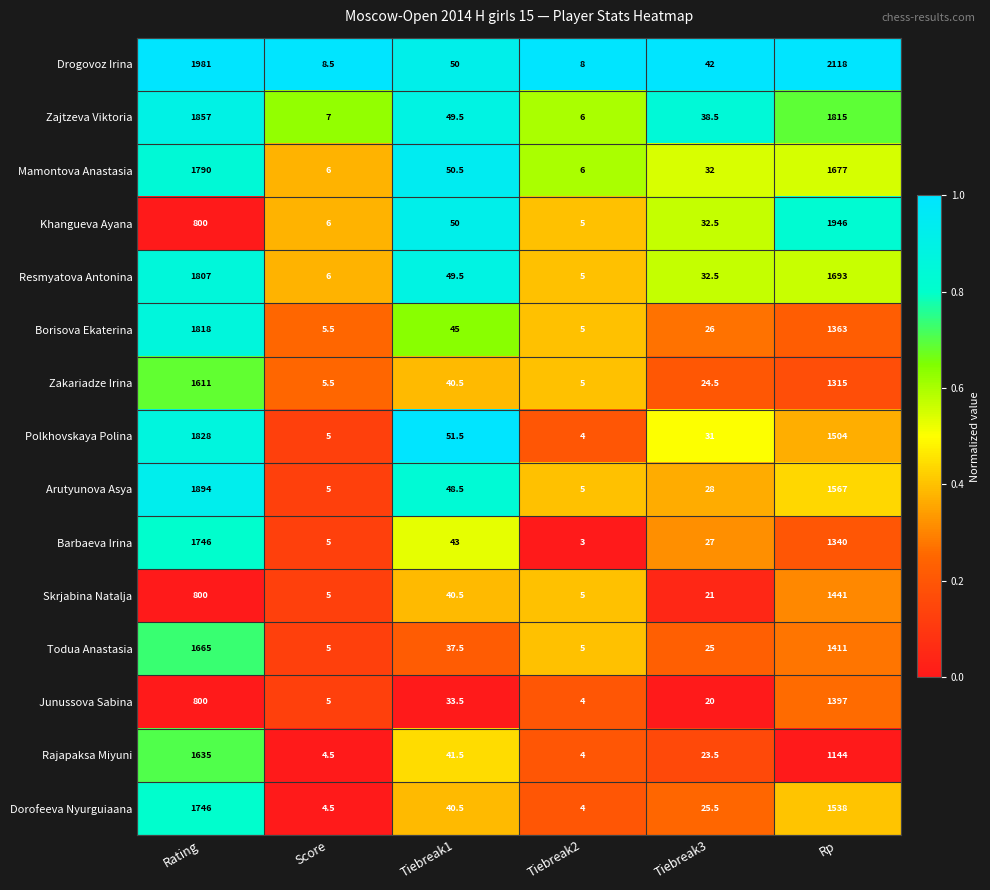

Where does the Polkhovskaya Polina series first go above 51?

Rating